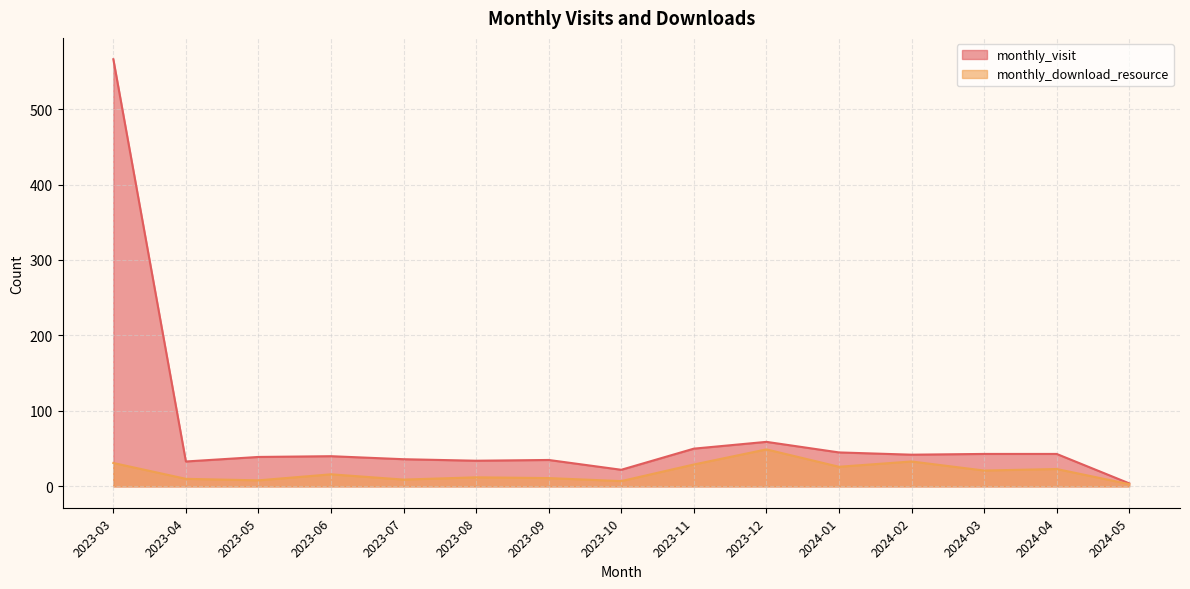

True or false: monthly_visit and monthly_download_resource intersect in this chart.

False